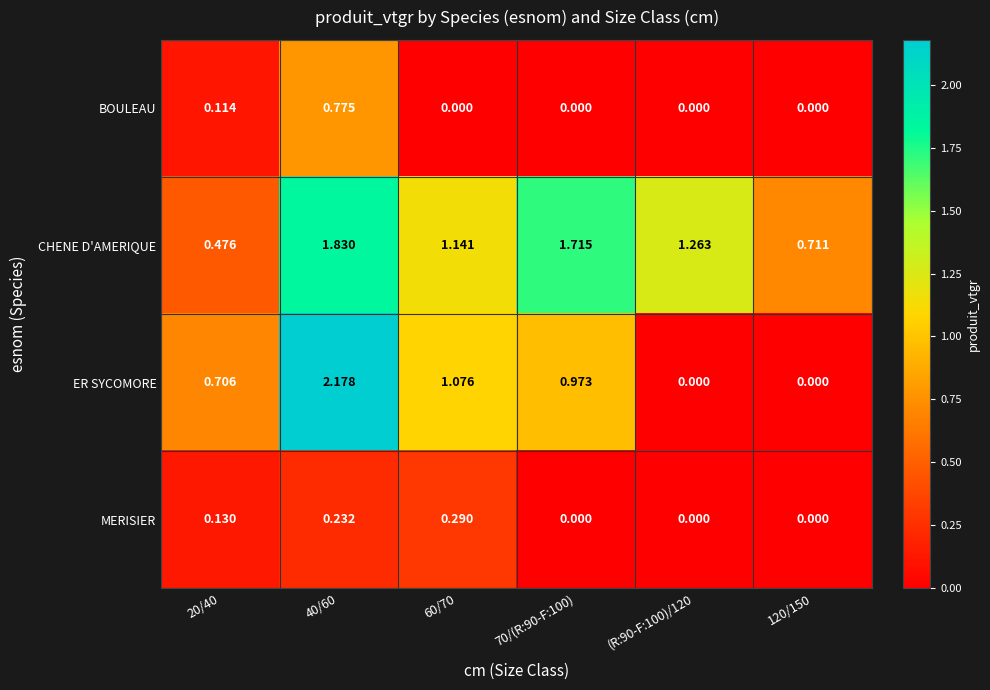

What is the total value across all series at 70/(R:90-F:100)?

2.7